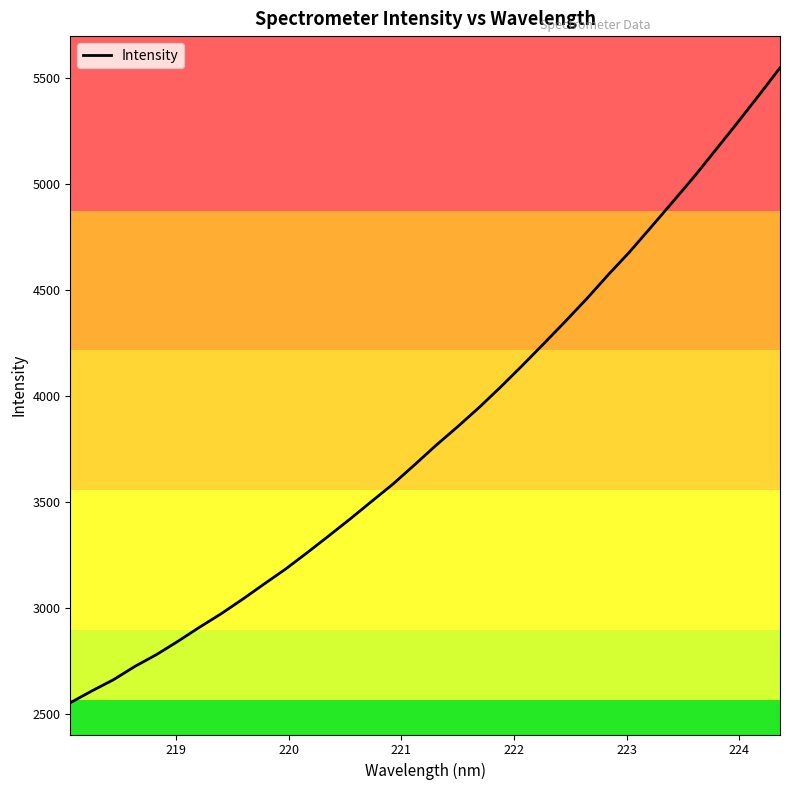

What is the minimum value shown in the chart?

2552.2